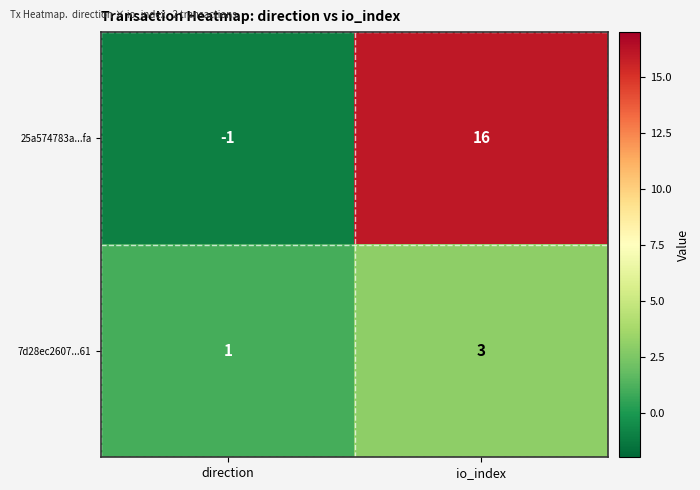

At how many categories does at least one series exceed 2?

1